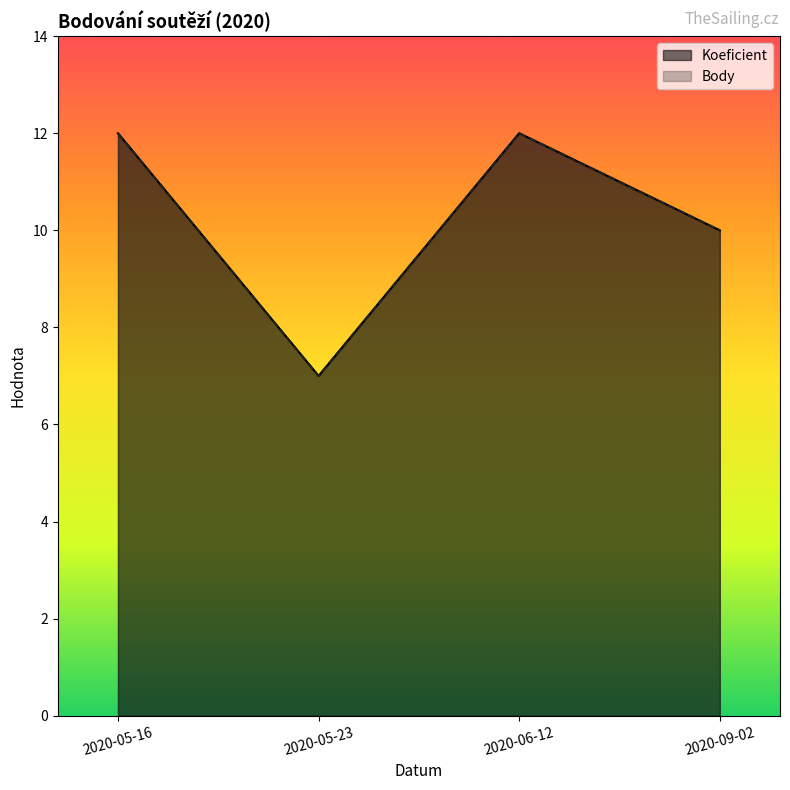

At 2020-09-02, list the series in order from smallest to largest.

Koeficient, Body